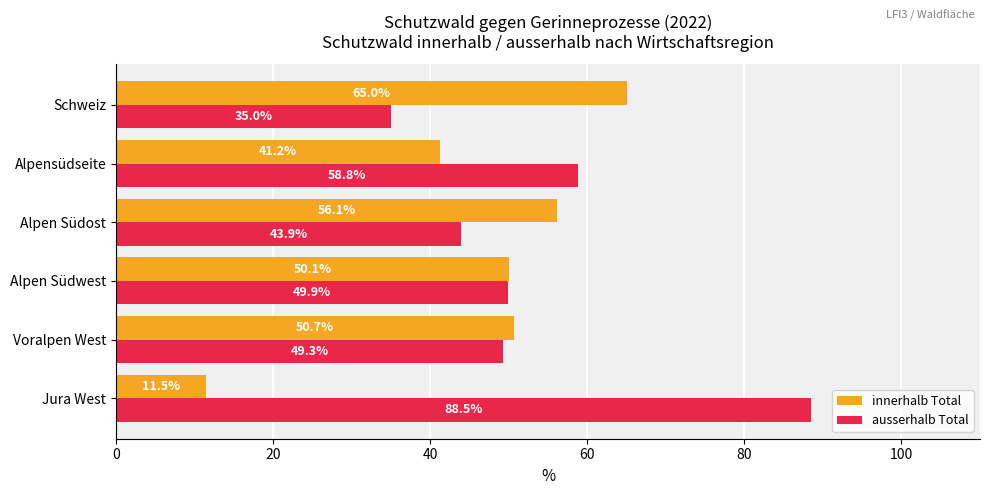

At which label is ausserhalb Total closest to 61?

Alpensüdseite